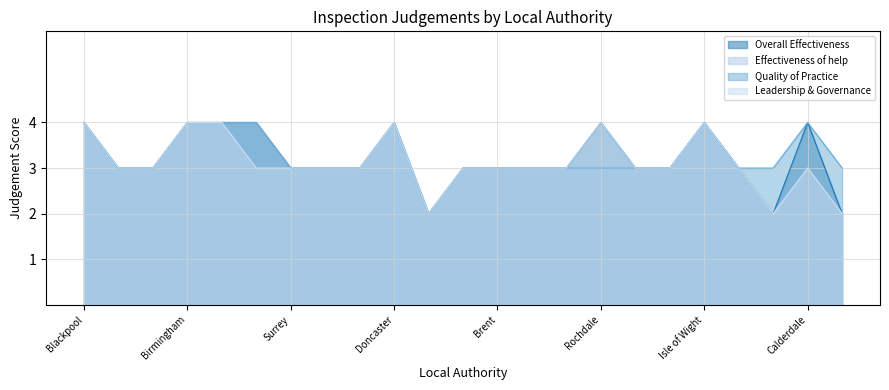

How many interior local peaks does the Effectiveness of help series have?

3